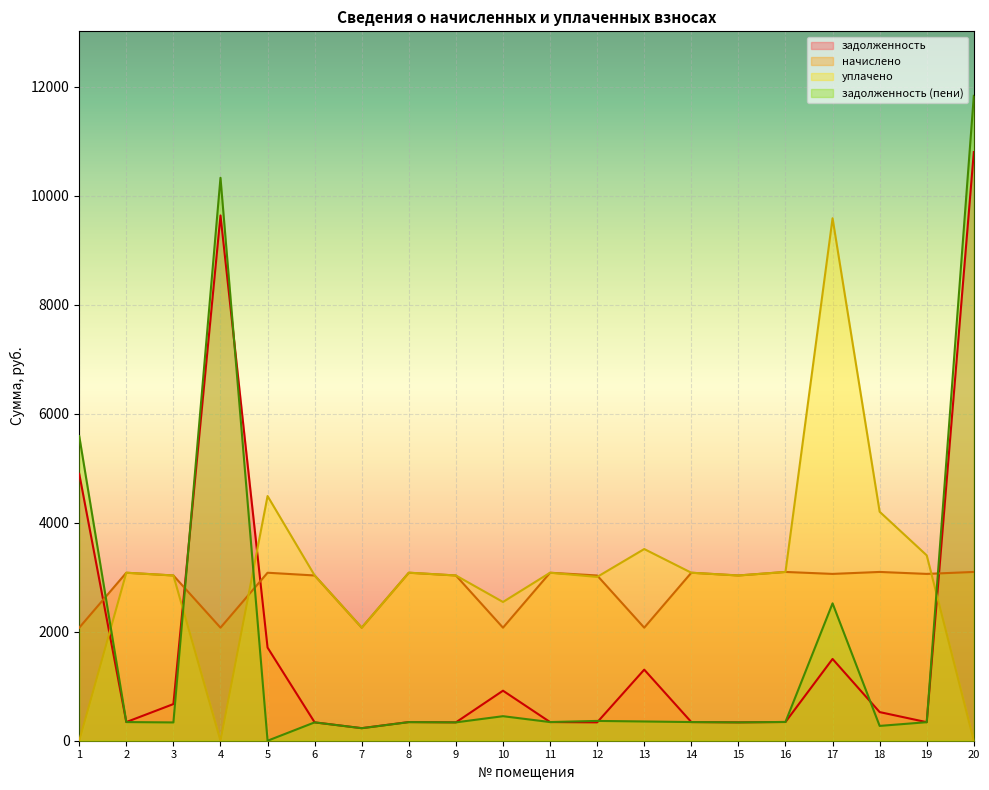

Does the chart display data point markers on the line(s)?

No